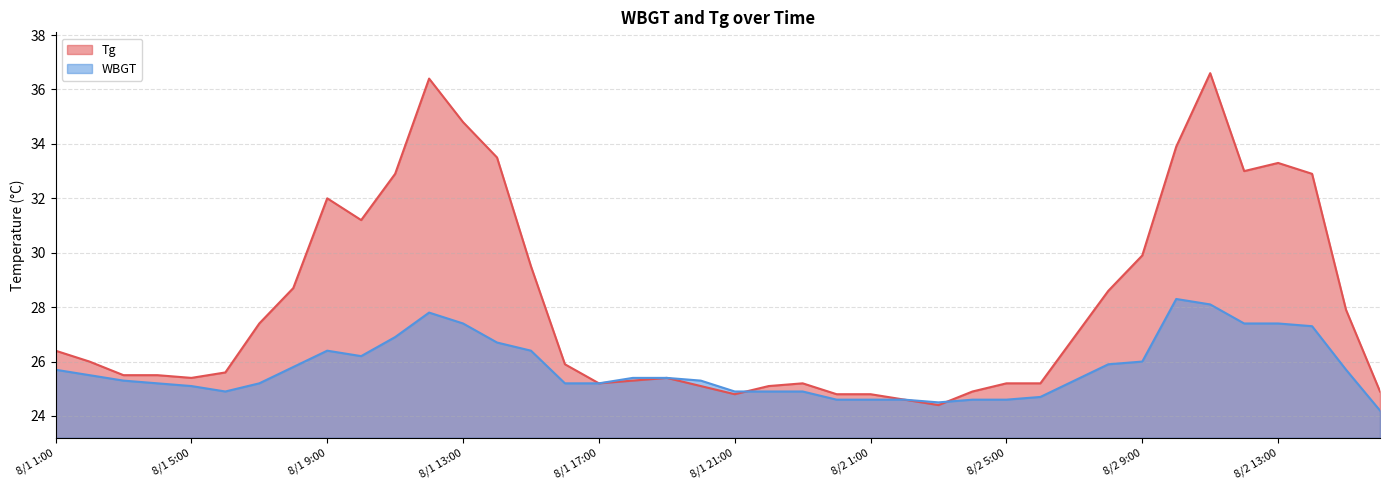

Reading right to left, list all the values displayed in this chart.

Tg: 24.9	27.9	32.9	33.3	33.0	36.6	33.9	29.9	28.6	26.9	25.2	25.2	24.9	24.4	24.6	24.8	24.8	25.2	25.1	24.8	25.1	25.4	25.3	25.2	25.9	29.5	33.5	34.8	36.4	32.9	31.2	32.0	28.7	27.4	25.6	25.4	25.5	25.5	26.0	26.4
WBGT: 24.2	25.7	27.3	27.4	27.4	28.1	28.3	26.0	25.9	25.3	24.7	24.6	24.6	24.5	24.6	24.6	24.6	24.9	24.9	24.9	25.3	25.4	25.4	25.2	25.2	26.4	26.7	27.4	27.8	26.9	26.2	26.4	25.8	25.2	24.9	25.1	25.2	25.3	25.5	25.7